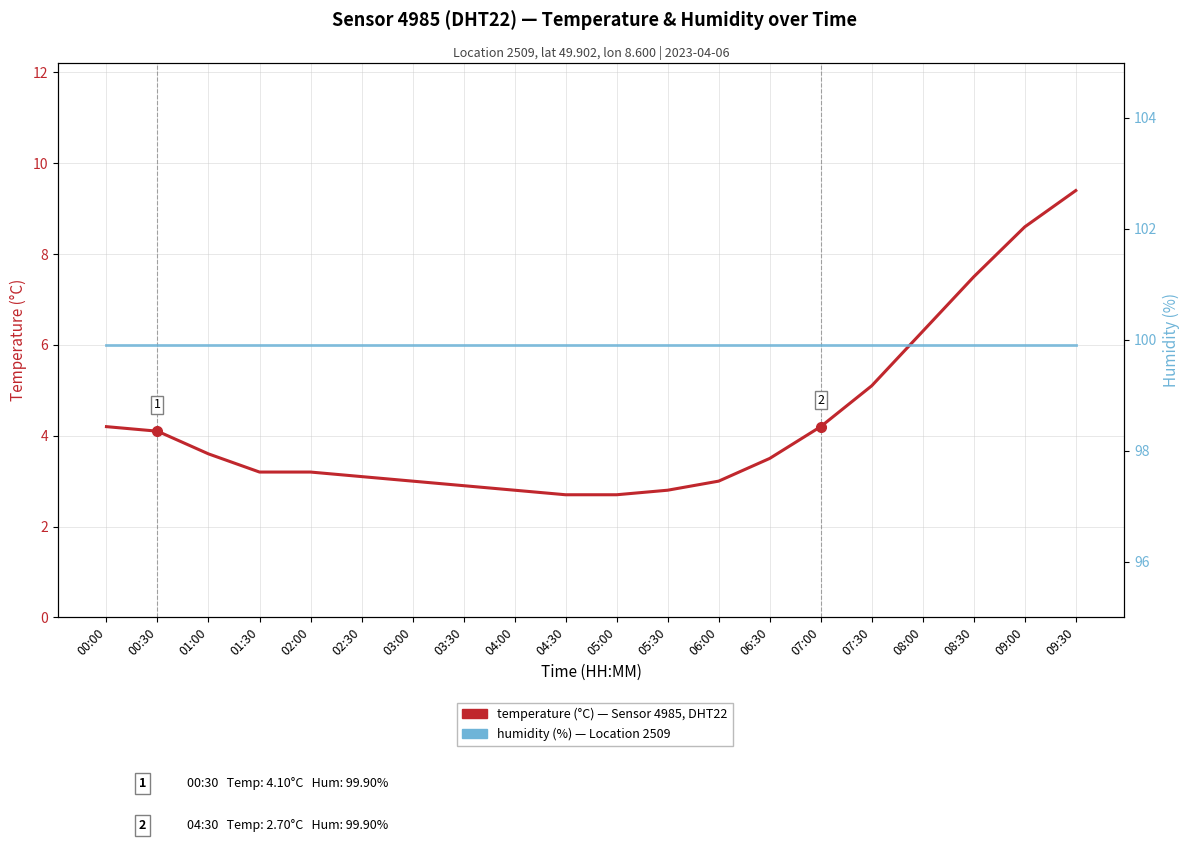

What is the difference between the highest and lowest values at 07:30?

94.8